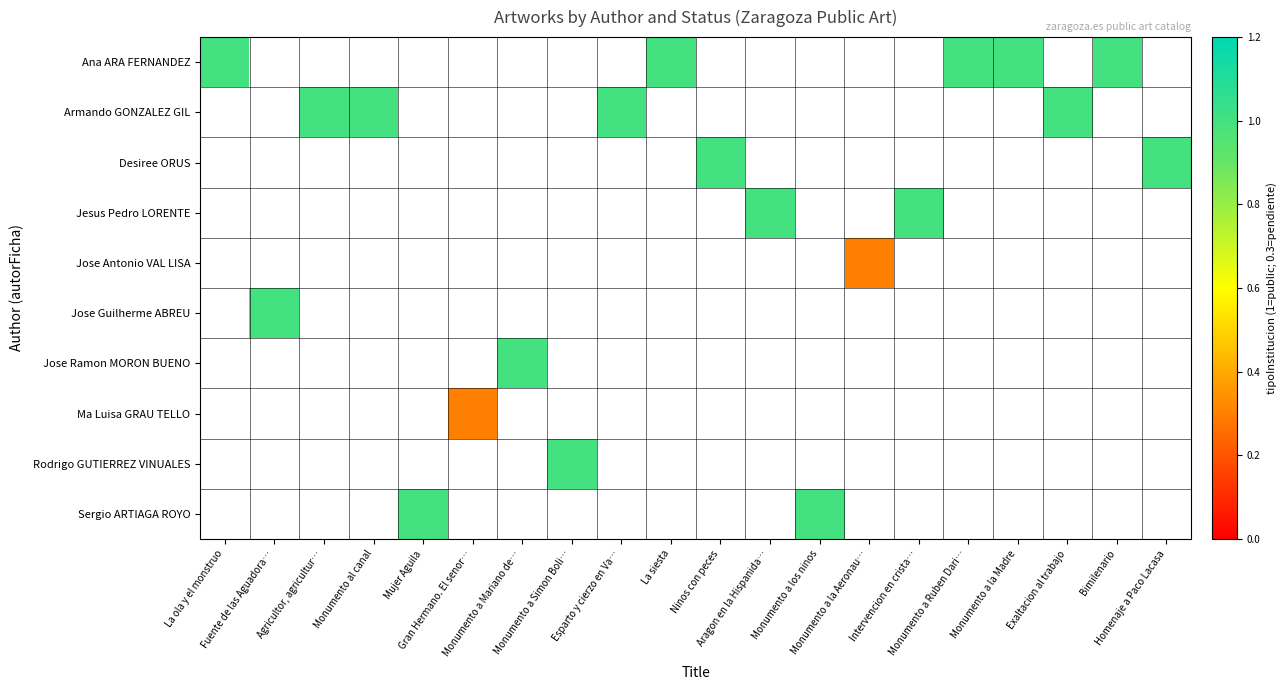

Which label corresponds to the smallest value in the chart?

Monumento a la Aeronau…